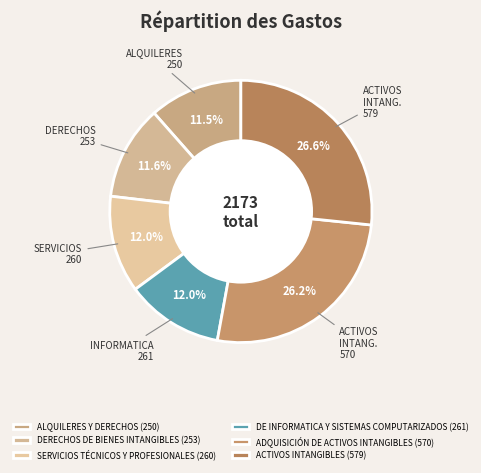

Does SERVICIOS TÉCNICOS Y PROFESIONALES represent more than half of the total?

No